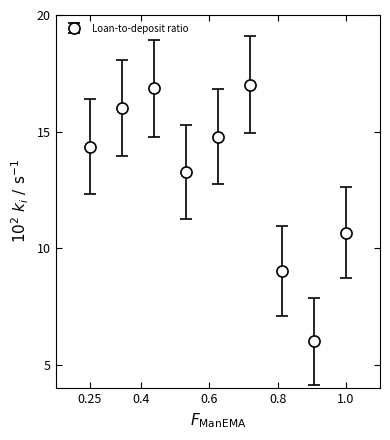

What is the maximum value shown in the chart?

17.0